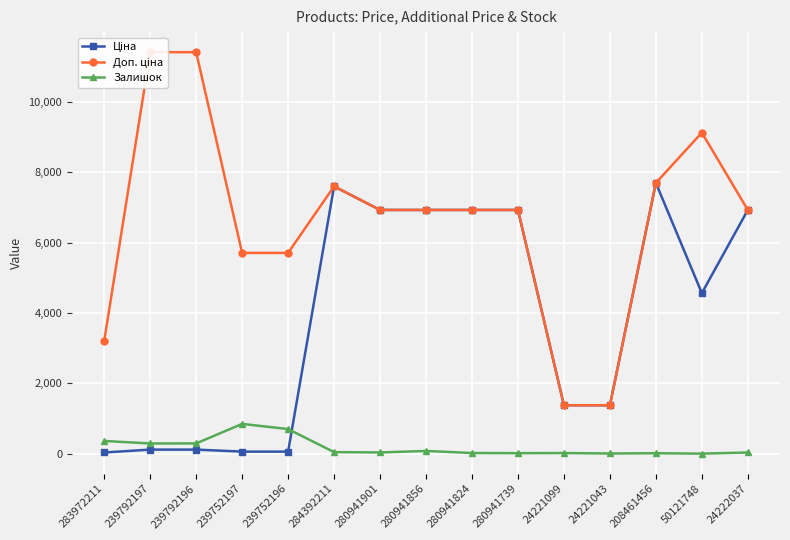

How many lines are shown in the chart?

3